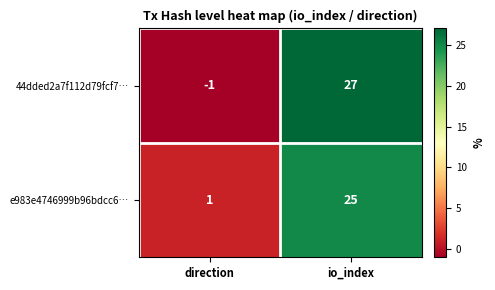

Rank the series by their maximum value, from highest to lowest.

44dded2a7f112d79fcf7…, e983e4746999b96bdcc6…